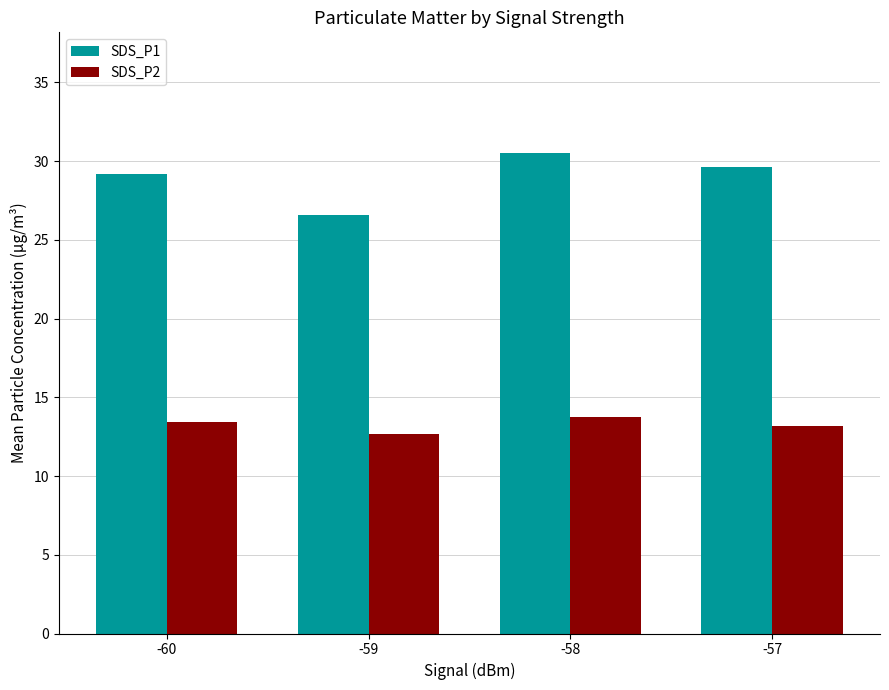

Read the SDS_P1 value at -57.

29.6